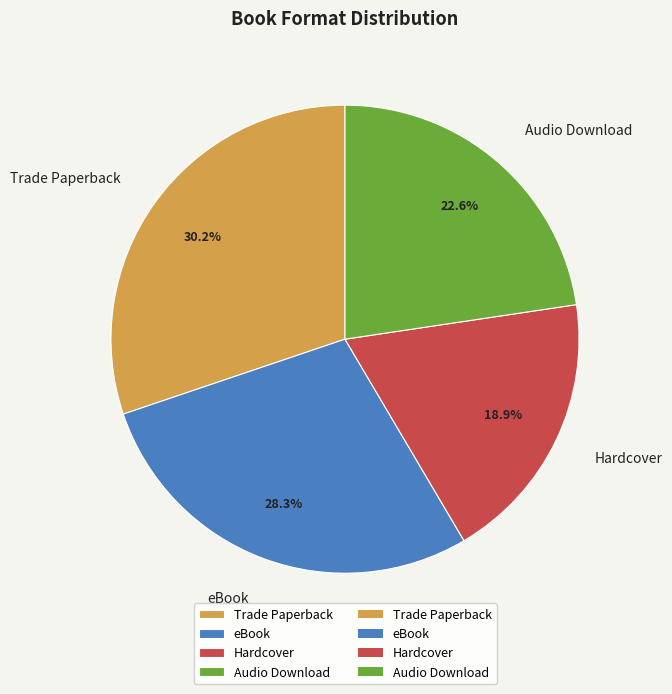

Is there a majority slice in this chart?

No